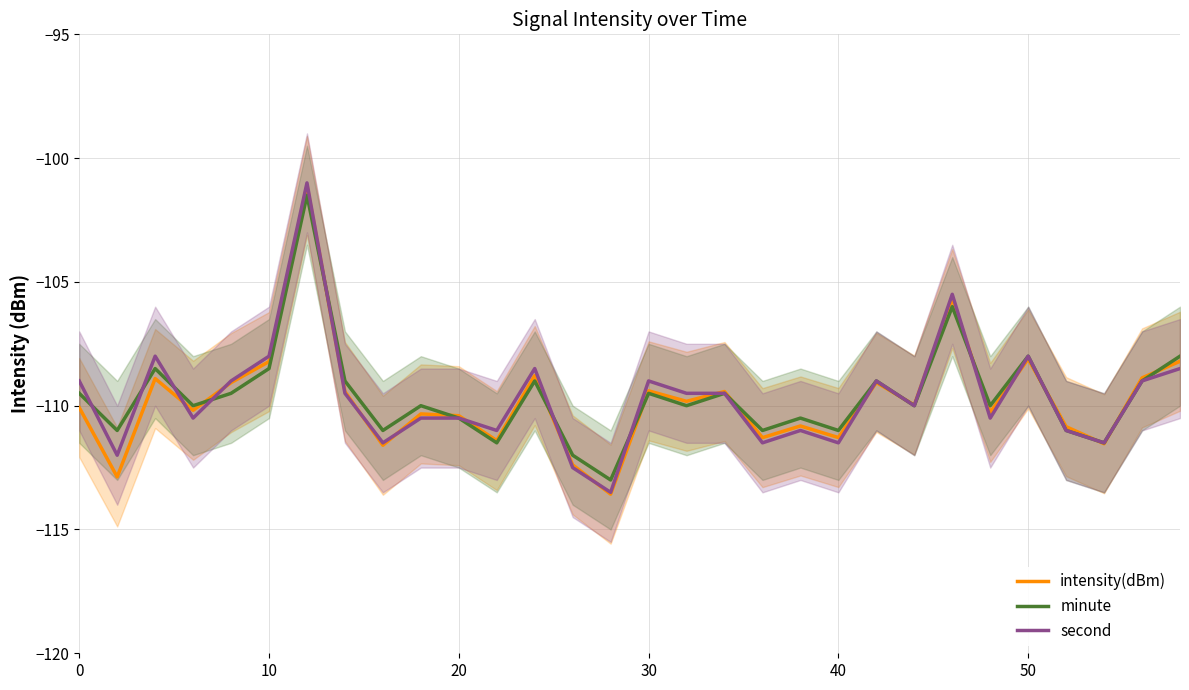

What is the highest value of the intensity(dBm) series?

-101.1